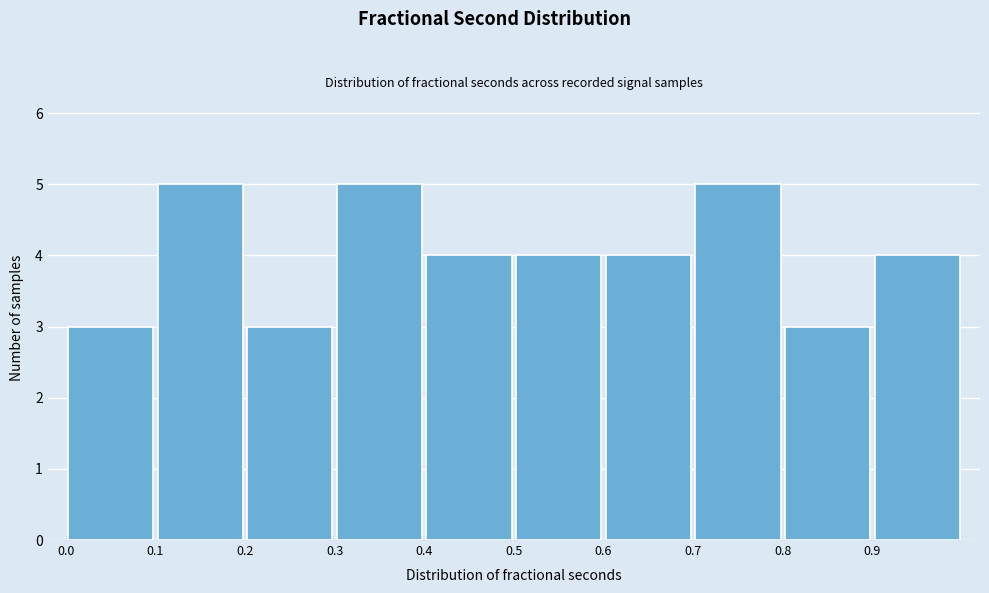

How tall is the bar that spans 0.6 to 0.7 on the x-axis? The values are not printed on the chart, so give them approximately, as read against the axis.

4